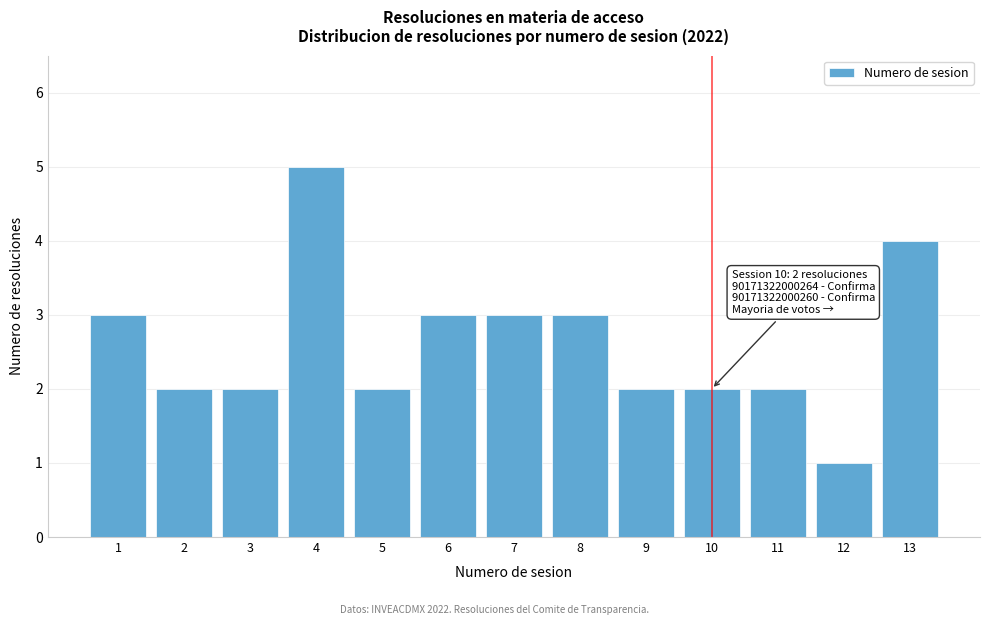

Reading left to right, transcribe all the data shown in this chart.

1=3	2=2	3=2	4=5	5=2	6=3	7=3	8=3	9=2	10=2	11=2	12=1	13=4